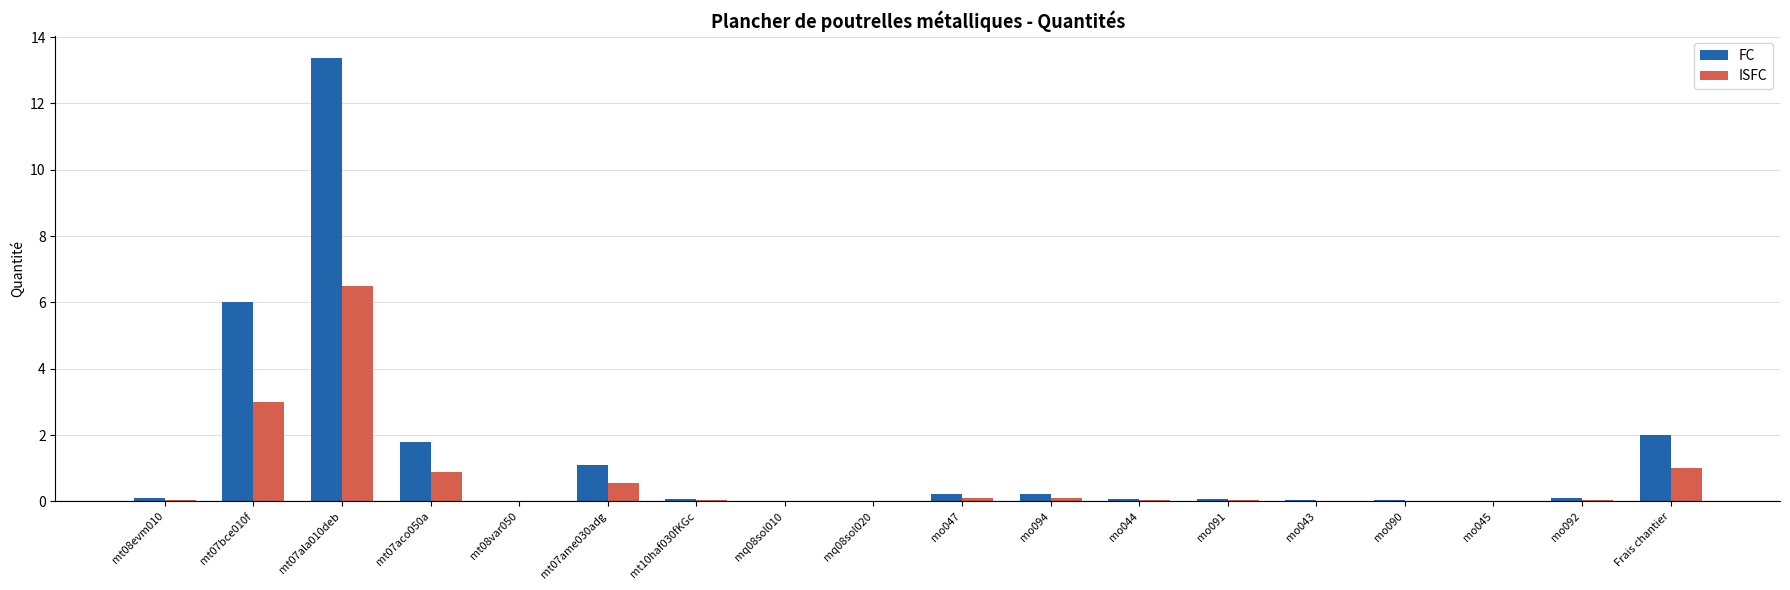

What are all the series names shown in the legend?

FC, ISFC